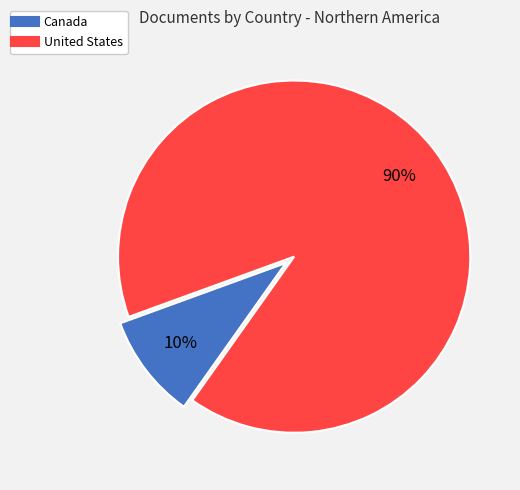

To the nearest percent, what portion does Canada represent?

10%